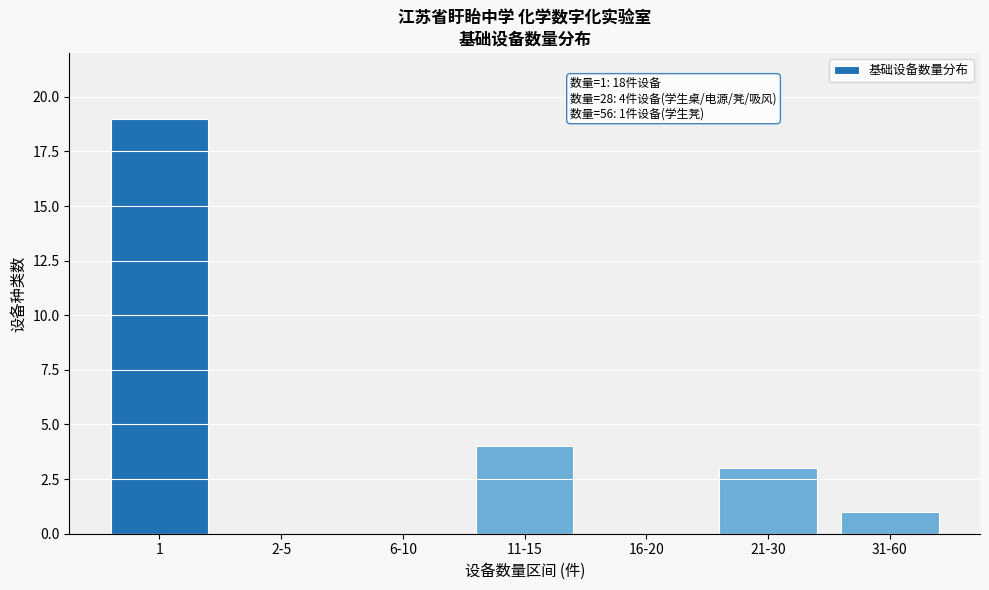

Reading right to left, extract all data points from this chart.

31-60=1	21-30=3	16-20=0	11-15=4	6-10=0	2-5=0	1=19